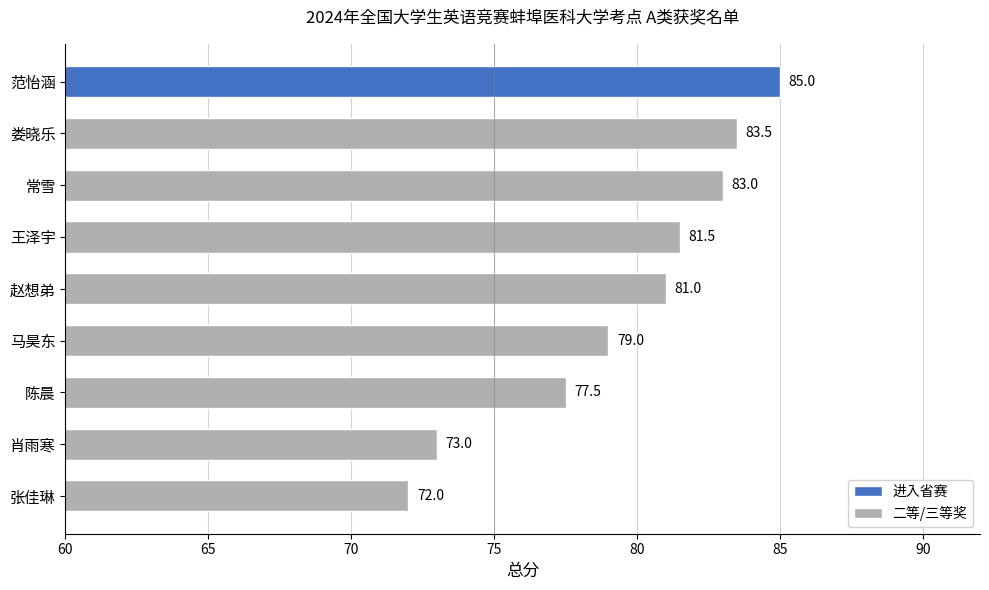

How many series are shown in this chart?

1